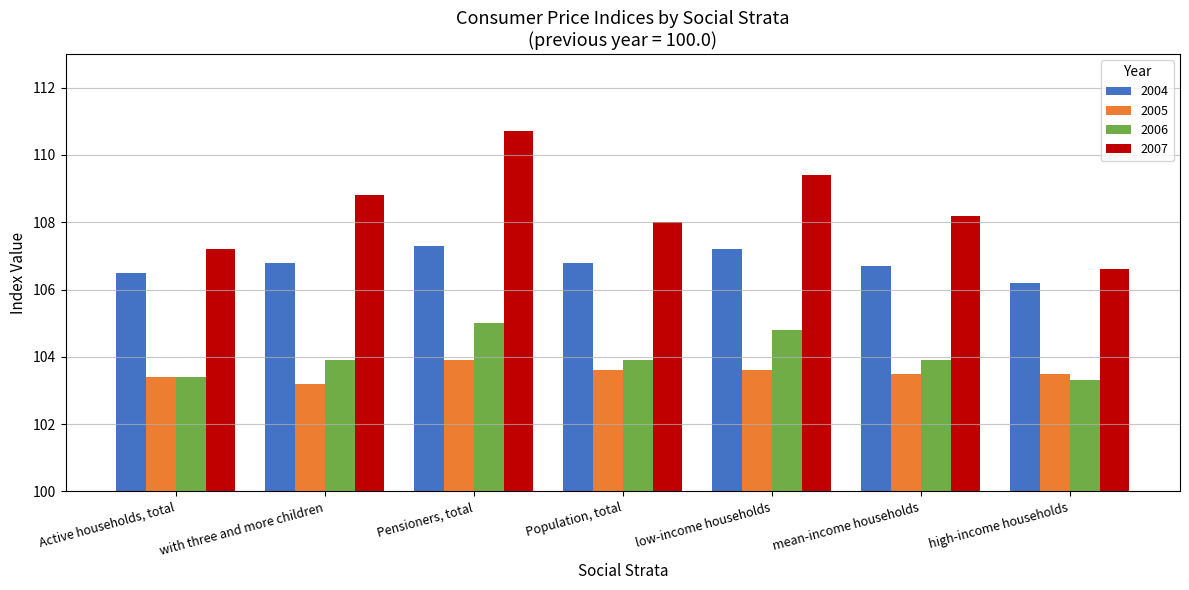

Are the bars grouped side by side (vs. stacked)?

Yes